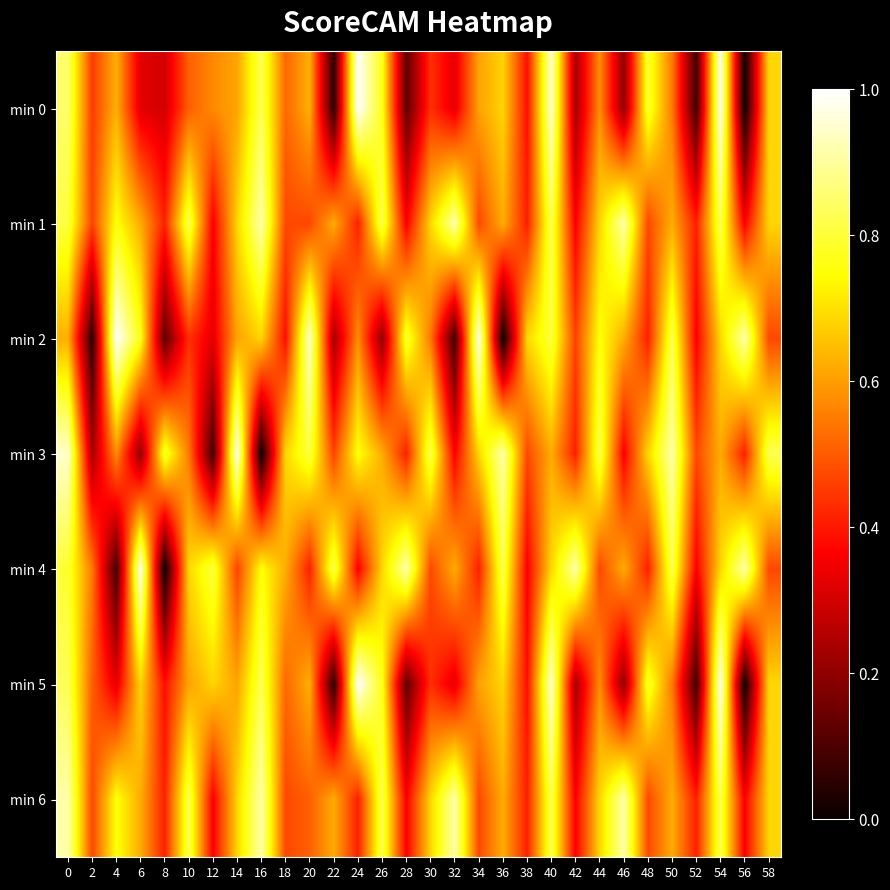

Reading left to right, list all the values displayed in this chart.

min 0: 0=0.8	2=0.5	4=0.6	6=0.3	8=0.3	10=0.5	12=0.6	14=0.6	16=0.8	18=0.5	20=0.6	22=0.0	24=1.0	26=0.8	28=0.1	30=0.4	32=0.3	34=0.6	36=0.7	38=0.4	40=0.9	42=0.2	44=0.6	46=0.2	48=0.8	50=0.5	52=0.1	54=1.0	56=0.0	58=0.7
min 1: 0=0.8	2=0.5	4=0.8	6=0.6	8=0.4	10=0.8	12=0.4	14=0.7	16=0.9	18=0.5	20=0.5	22=0.6	24=0.4	26=0.8	28=0.4	30=0.7	32=0.9	34=0.5	36=0.6	38=0.4	40=0.8	42=0.4	44=0.7	46=0.9	48=0.5	50=0.6	52=0.4	54=0.8	56=0.4	58=0.7
min 2: 0=0.6	2=0.0	4=1.0	6=0.8	8=0.1	10=0.4	12=0.3	14=0.6	16=0.7	18=0.4	20=0.9	22=0.2	24=0.6	26=0.2	28=0.8	30=0.5	32=0.1	34=1.0	36=0.0	38=0.7	40=0.8	42=0.5	44=0.8	46=0.6	48=0.4	50=0.8	52=0.4	54=0.7	56=0.9	58=0.5
min 3: 0=0.9	2=0.2	4=0.6	6=0.2	8=0.8	10=0.5	12=0.1	14=1.0	16=0.0	18=0.7	20=0.8	22=0.5	24=0.8	26=0.6	28=0.4	30=0.8	32=0.4	34=0.7	36=0.9	38=0.5	40=0.6	42=0.4	44=0.8	46=0.4	48=0.7	50=0.9	52=0.5	54=0.6	56=0.4	58=0.8
min 4: 0=0.8	2=0.5	4=0.1	6=1.0	8=0.0	10=0.7	12=0.8	14=0.5	16=0.8	18=0.6	20=0.4	22=0.8	24=0.4	26=0.7	28=0.9	30=0.5	32=0.6	34=0.4	36=0.8	38=0.4	40=0.7	42=0.9	44=0.5	46=0.6	48=0.4	50=0.8	52=0.4	54=0.7	56=0.9	58=0.5
min 5: 0=0.8	2=0.5	4=0.3	6=0.7	8=0.4	10=0.6	12=0.7	14=0.6	16=0.8	18=0.5	20=0.6	22=0.0	24=1.0	26=0.8	28=0.1	30=0.4	32=0.3	34=0.6	36=0.7	38=0.4	40=0.9	42=0.2	44=0.6	46=0.2	48=0.8	50=0.5	52=0.1	54=1.0	56=0.0	58=0.7
min 6: 0=0.9	2=0.5	4=0.8	6=0.6	8=0.4	10=0.8	12=0.4	14=0.7	16=0.9	18=0.5	20=0.5	22=0.6	24=0.4	26=0.8	28=0.4	30=0.7	32=0.9	34=0.5	36=0.6	38=0.4	40=0.8	42=0.4	44=0.7	46=0.9	48=0.5	50=0.6	52=0.4	54=0.8	56=0.4	58=0.7